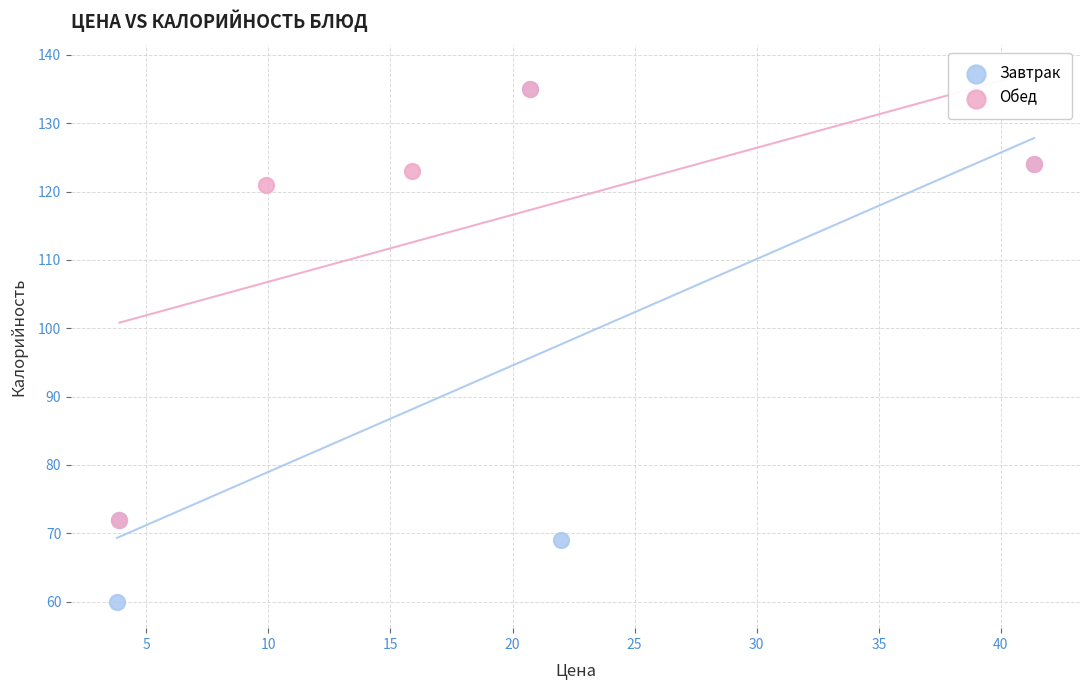

Which series contains the lowest Y value?

Завтрак